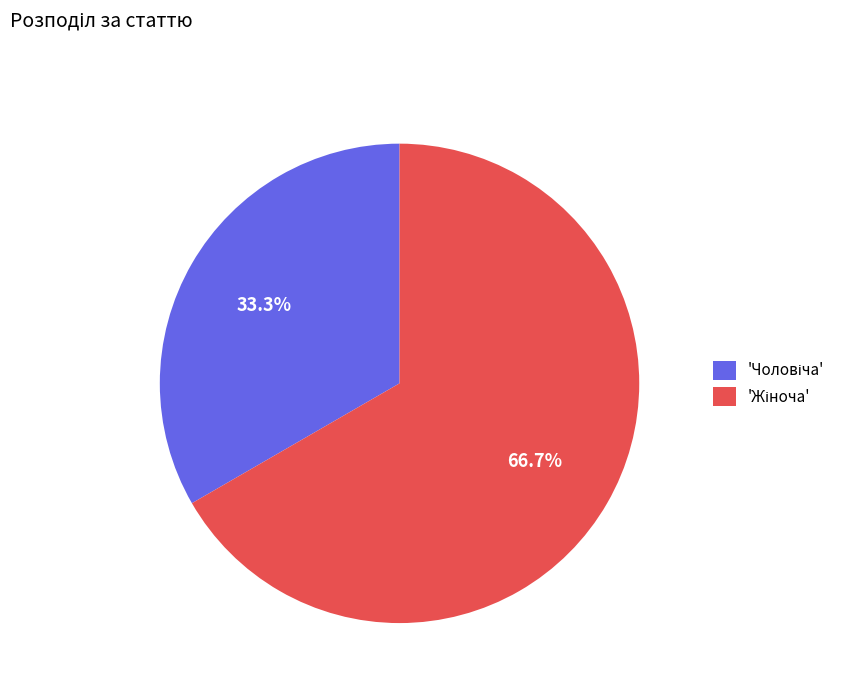

Is there any slice that represents more than half of the pie?

Yes